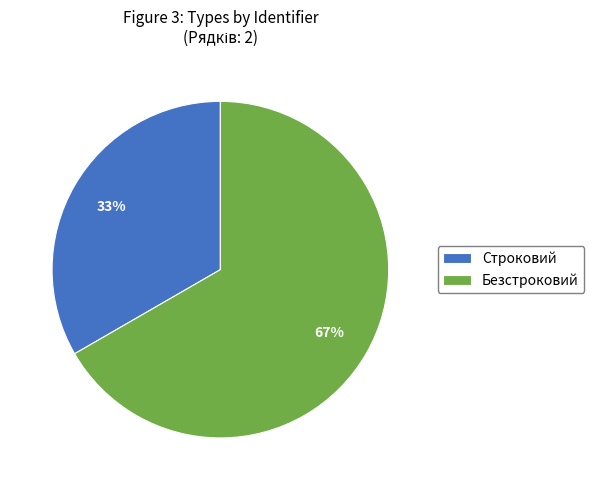

What is the ratio of the value at Безстроковий to the value at Строковий?

2.0